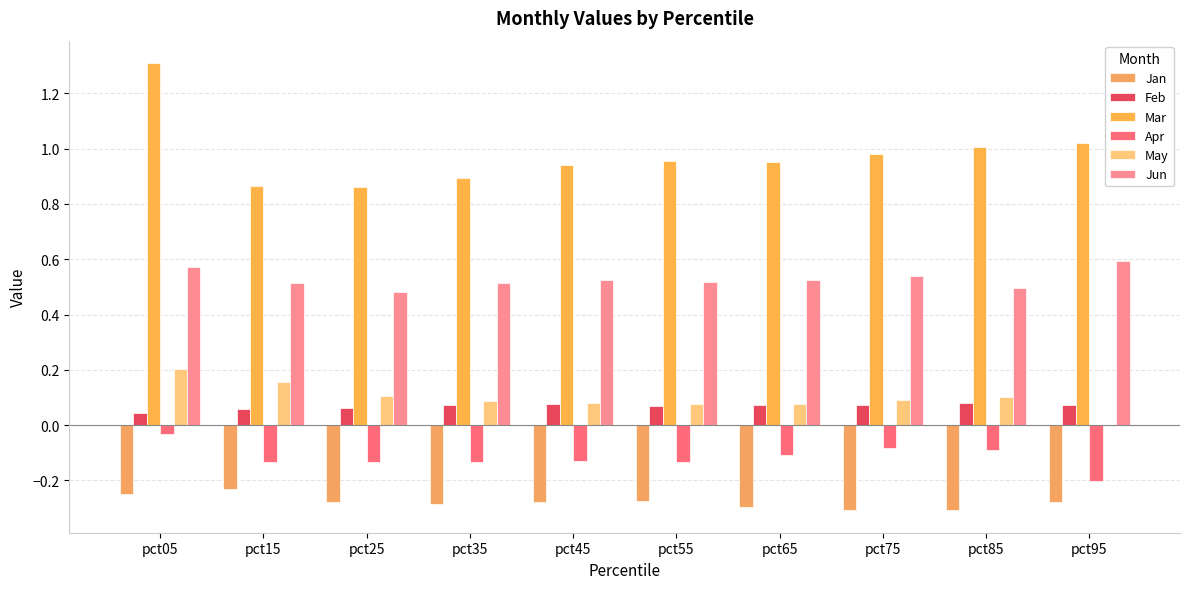

What are all the series names shown in the legend?

Jan, Feb, Mar, Apr, May, Jun